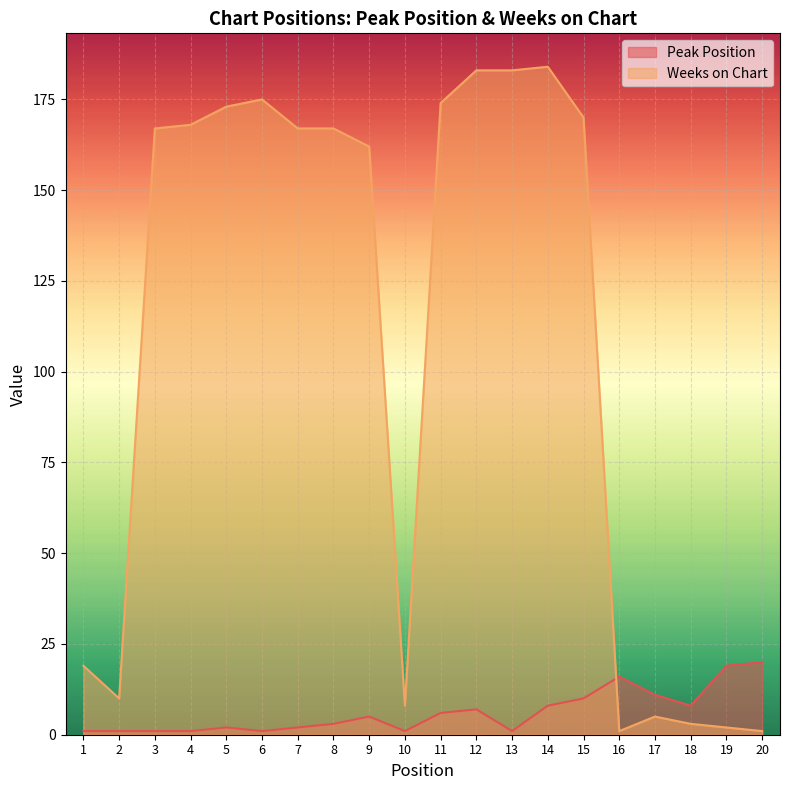

What is the spread (max minus min) of values at 20?

19